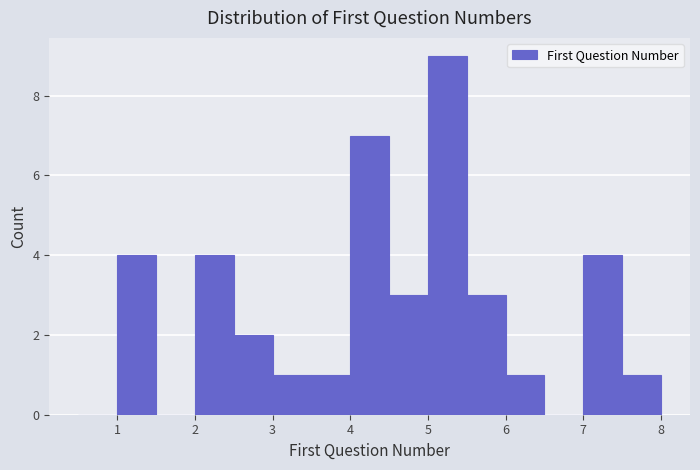

Reading left to right, list every bar in this chart as the range it spans on the x-axis followed by its height. The values are not printed on the chart, so give them approximately, as read against the axis.

0.5 to 1.0: 0
1.0 to 1.5: 4
1.5 to 2.0: 0
2.0 to 2.5: 4
2.5 to 3.0: 2
3.0 to 3.5: 1
3.5 to 4.0: 1
4.0 to 4.5: 7
4.5 to 5.0: 3
5.0 to 5.5: 9
5.5 to 6.0: 3
6.0 to 6.5: 1
6.5 to 7.0: 0
7.0 to 7.5: 4
7.5 to 8.0: 1